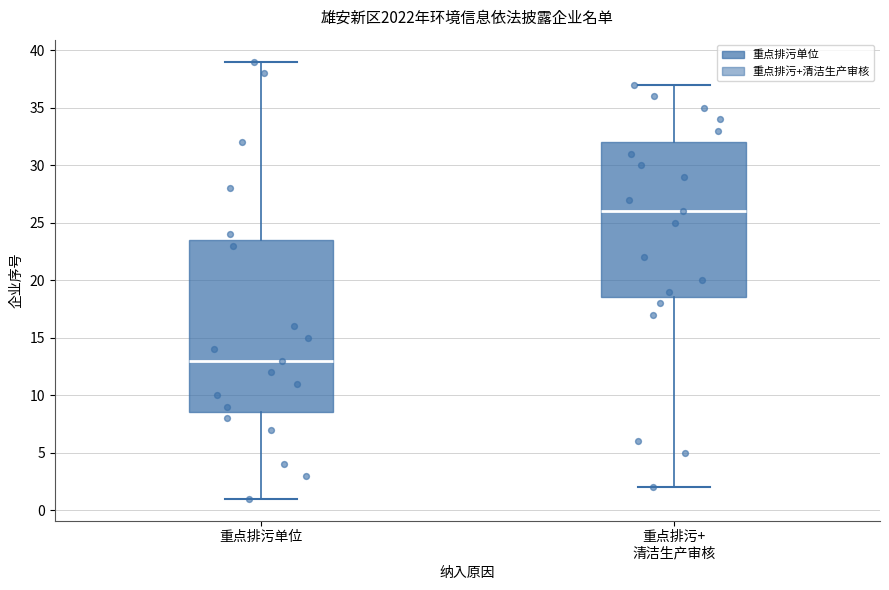

Reading left to right, transcribe this box plot: for each box, give where its median line is, the range the box spans, and where its two whiskers end, as read against the y-axis. The values are not printed on the chart, so give them approximately, as read against the axis.

重点排污单位: median 13.0, box 8.5 to 23.5, whiskers 1.0 to 39.0
重点排污+ 清洁生产审核: median 26.0, box 18.5 to 32.0, whiskers 2.0 to 37.0